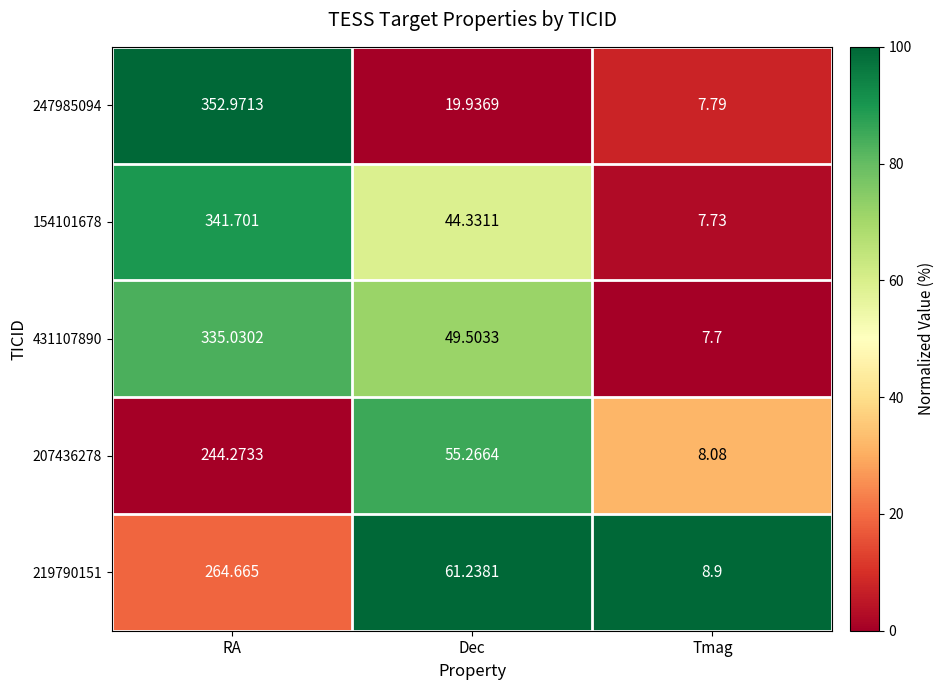

Where is 219790151 nearest to the value 136?

Dec